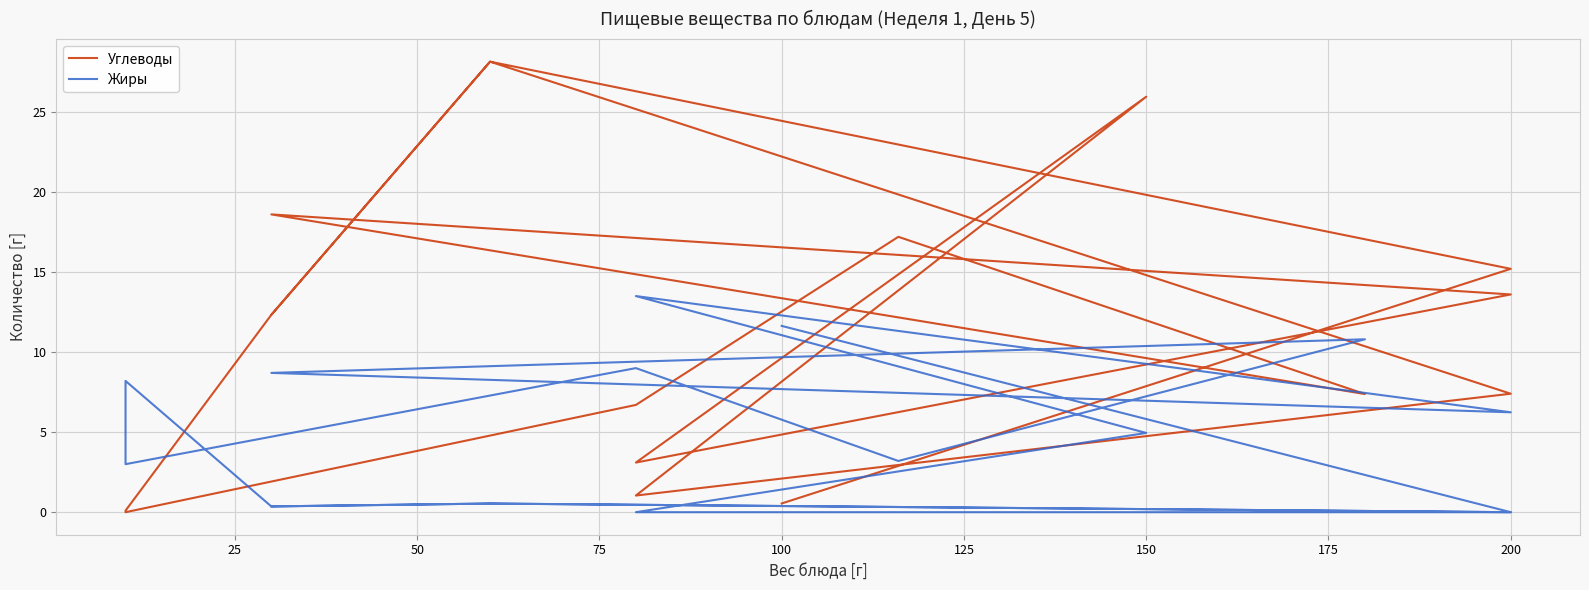

Rank the series by their average value, from lowest to highest.

Жиры, Углеводы